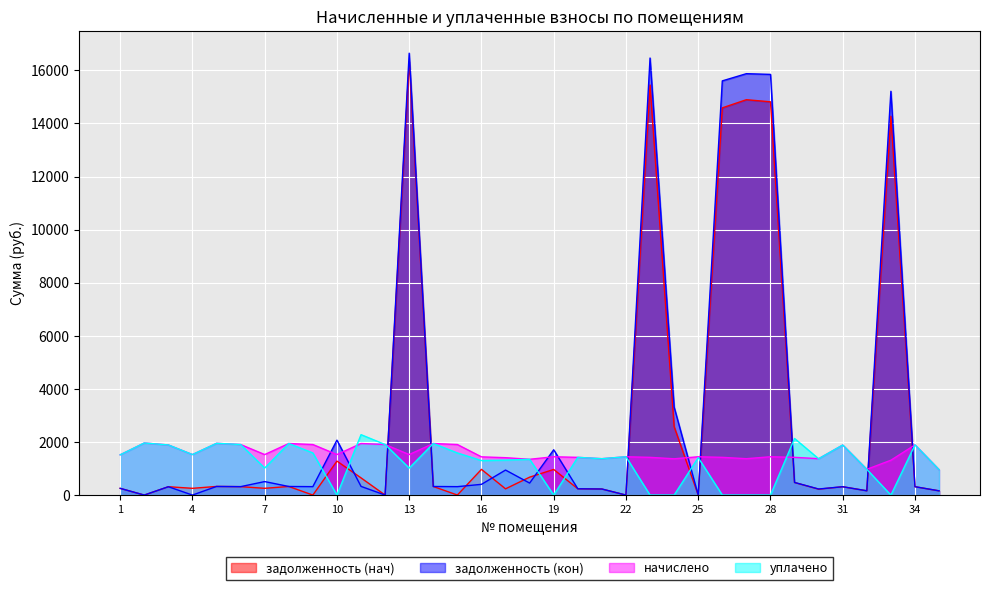

The начислено series shows 2108.3 at 25. True or false?

False